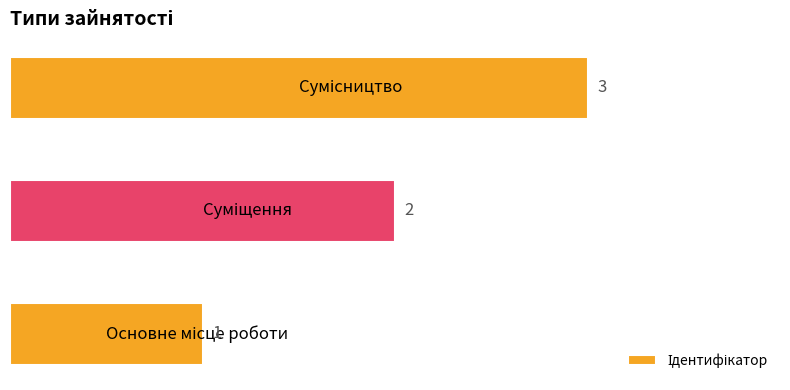

How many values are between 1 and 3?

3